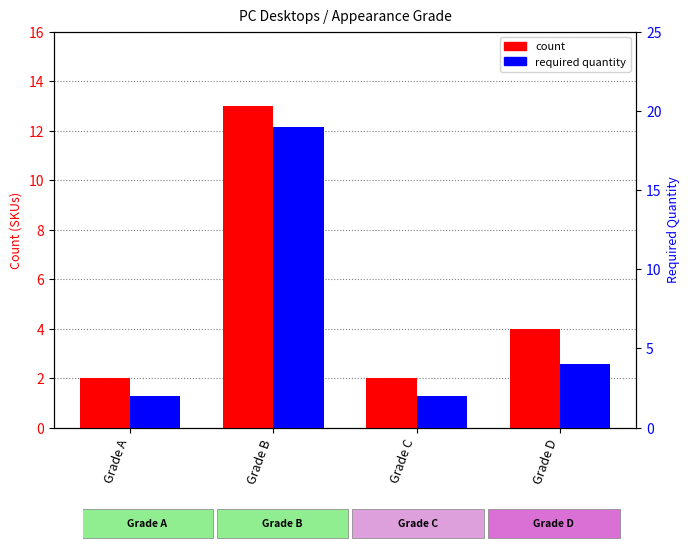

What is the total value across all series at Grade B?

32